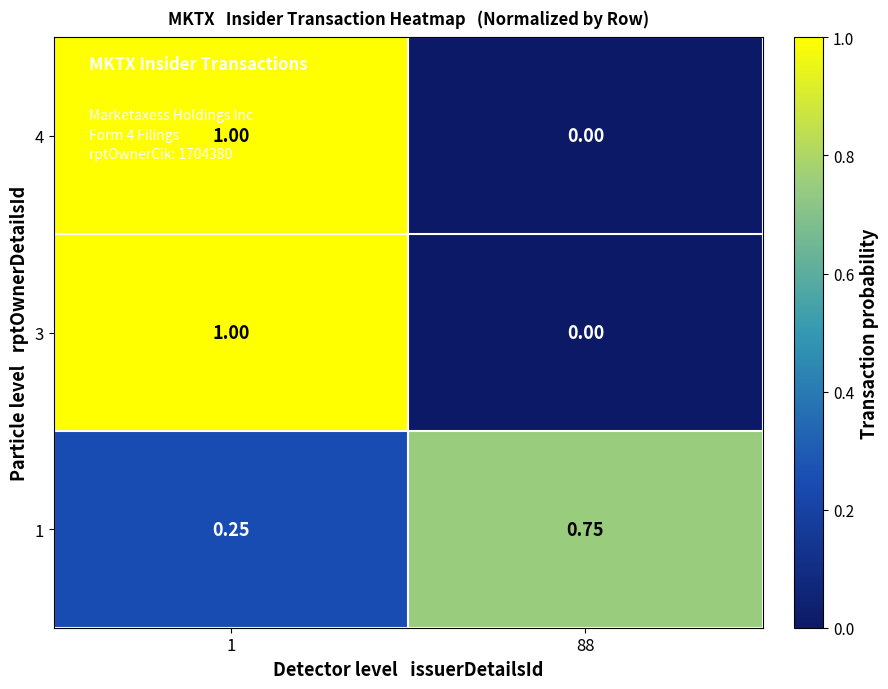

Is the value of 3 at 88 greater than the value of 4 at 1?

No